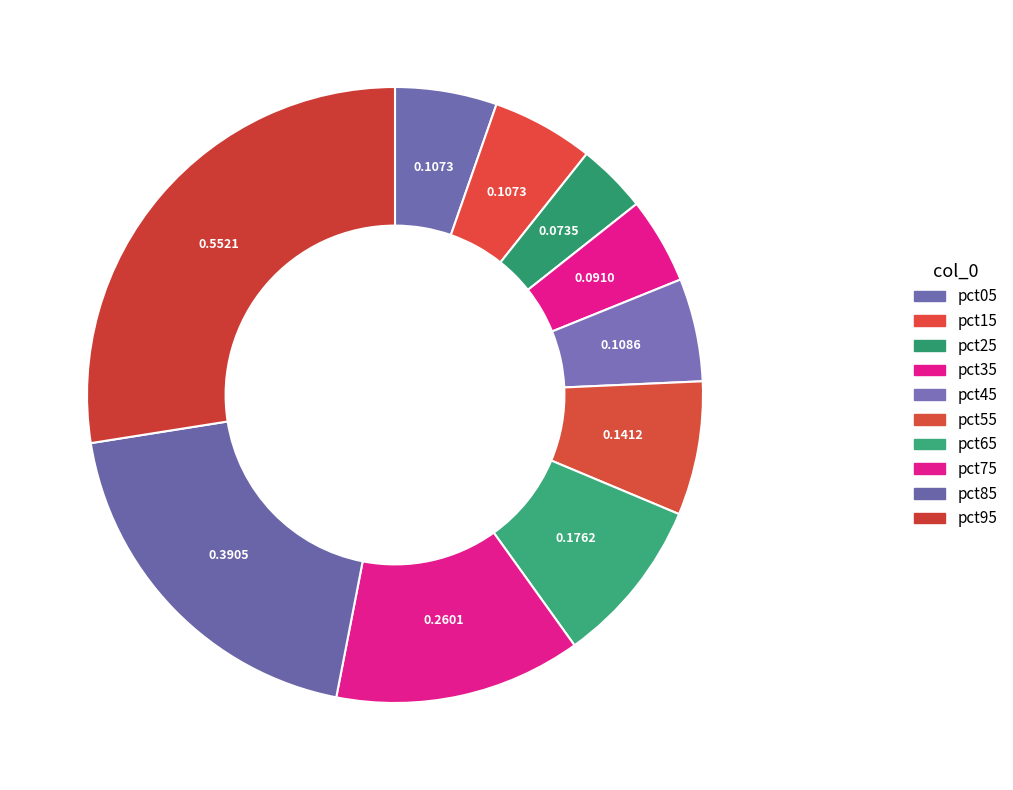

How many slices are in this pie chart?

10